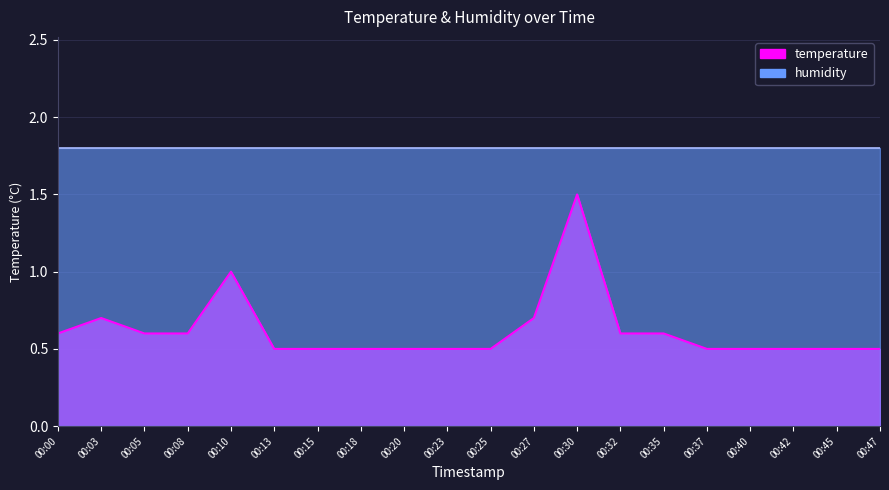

Does the chart display data point markers on the line(s)?

No